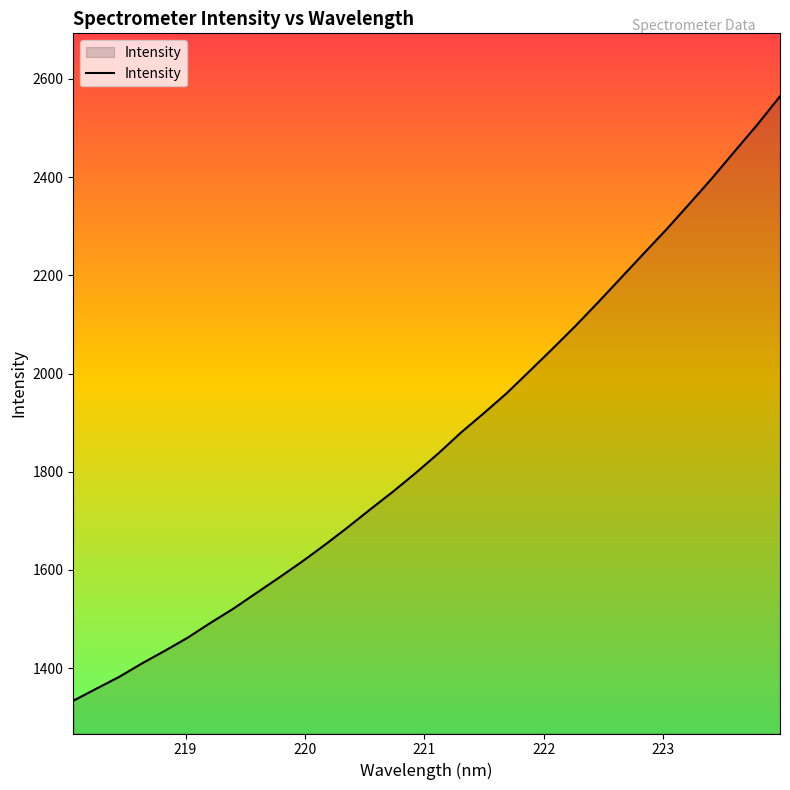

What is the smallest value displayed?

1333.7